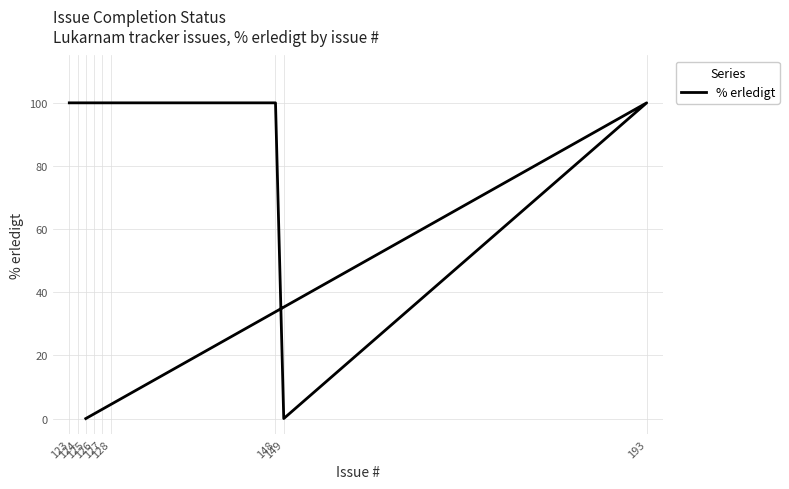

How many categories are shown in the chart?

9